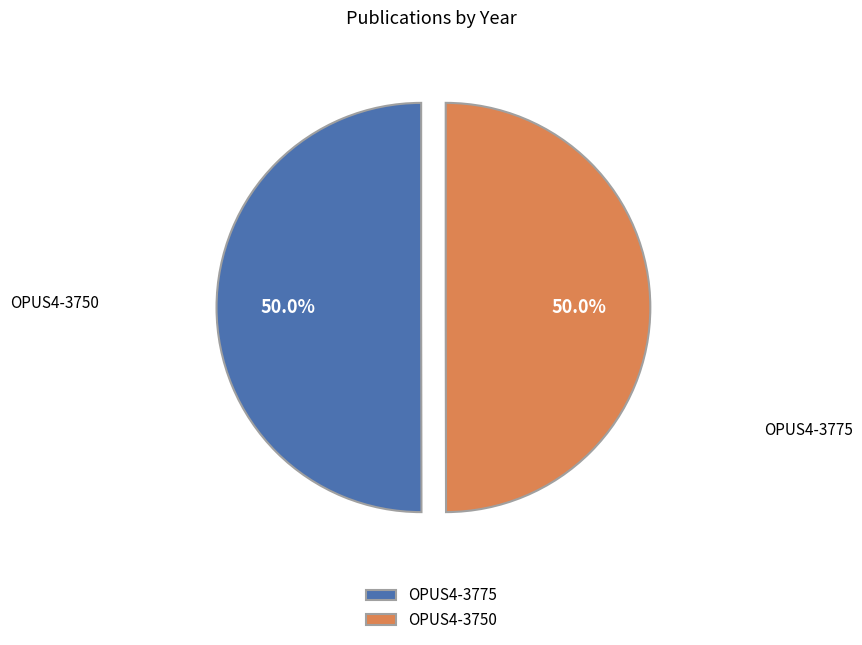

To the nearest percent, what is the average slice percentage?

50%